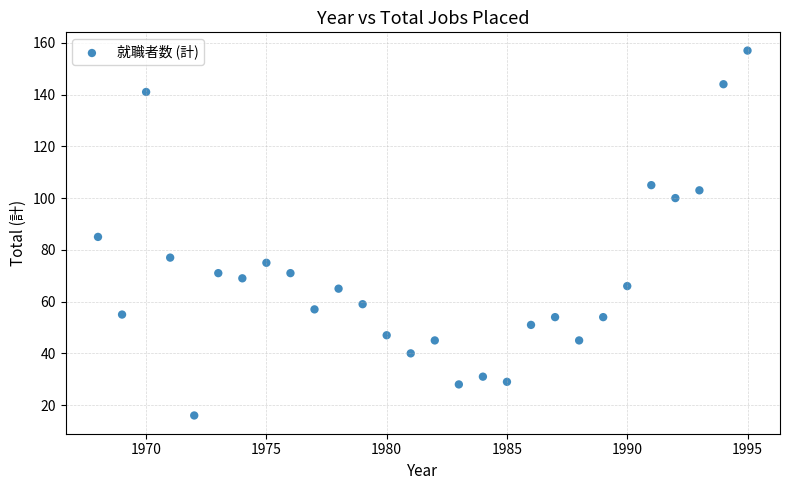

What is the range of Y values (max minus min)?

141